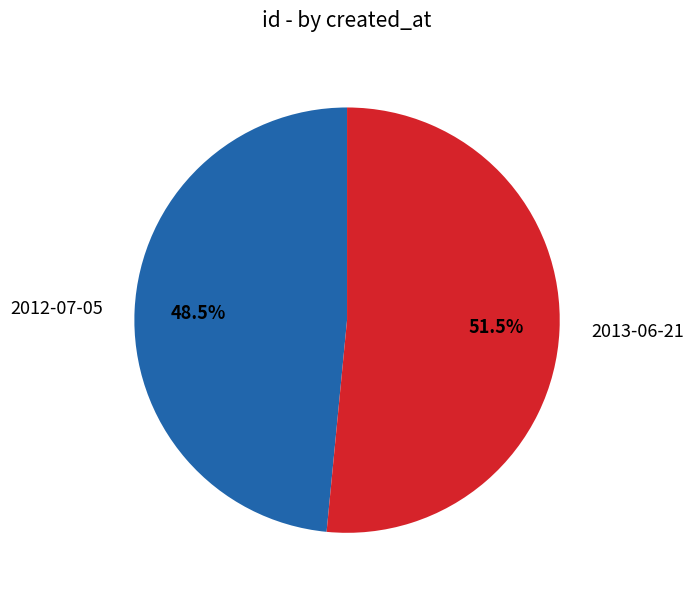

What is the smallest slice in the pie chart?

2012-07-05